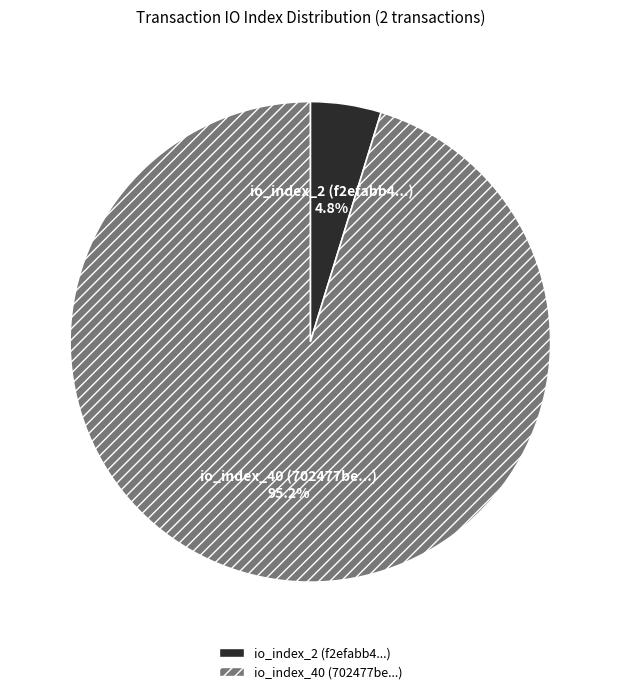

Is there any slice that represents more than half of the pie?

Yes